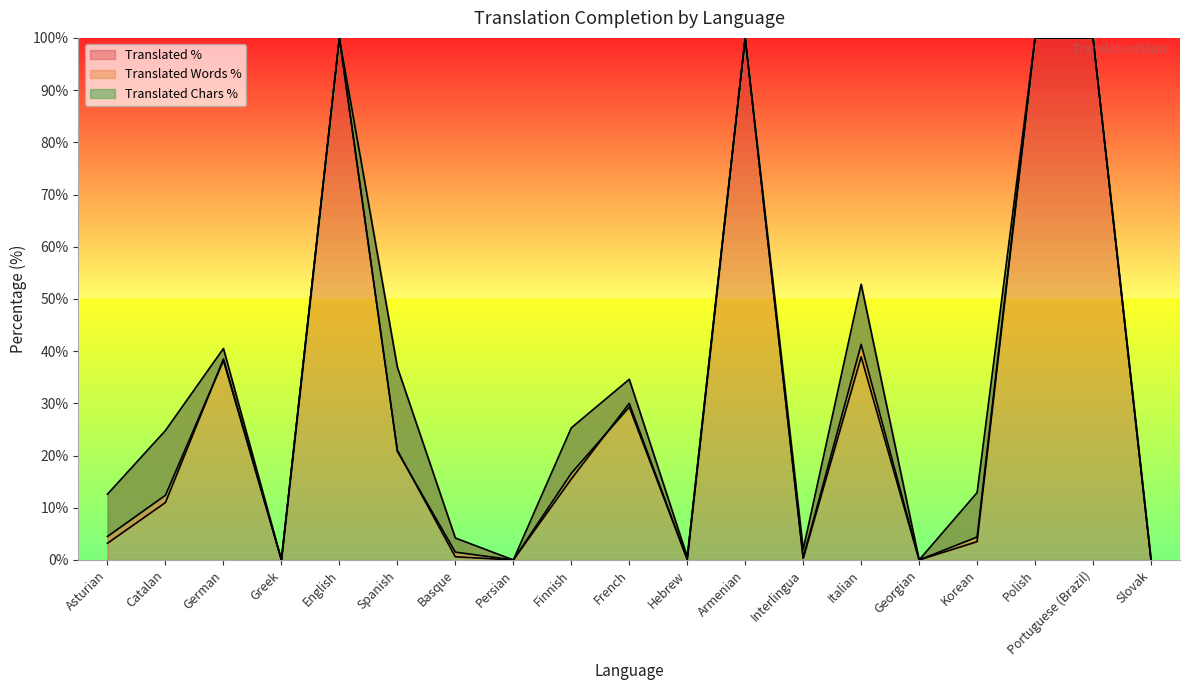

The value of translated_words_percent at Greek is 0.0. True or false?

True